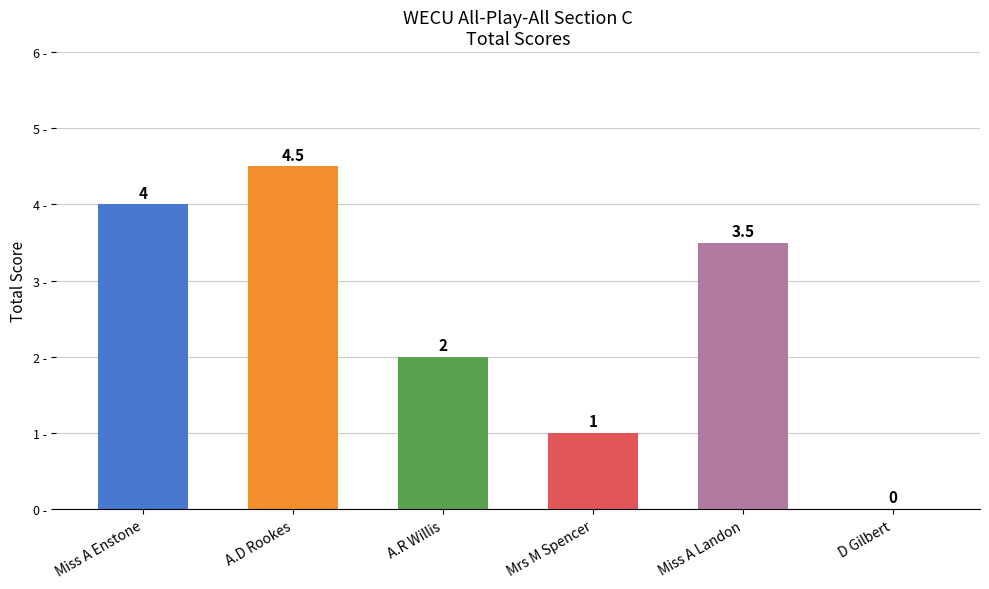

How many positive values are there?

5